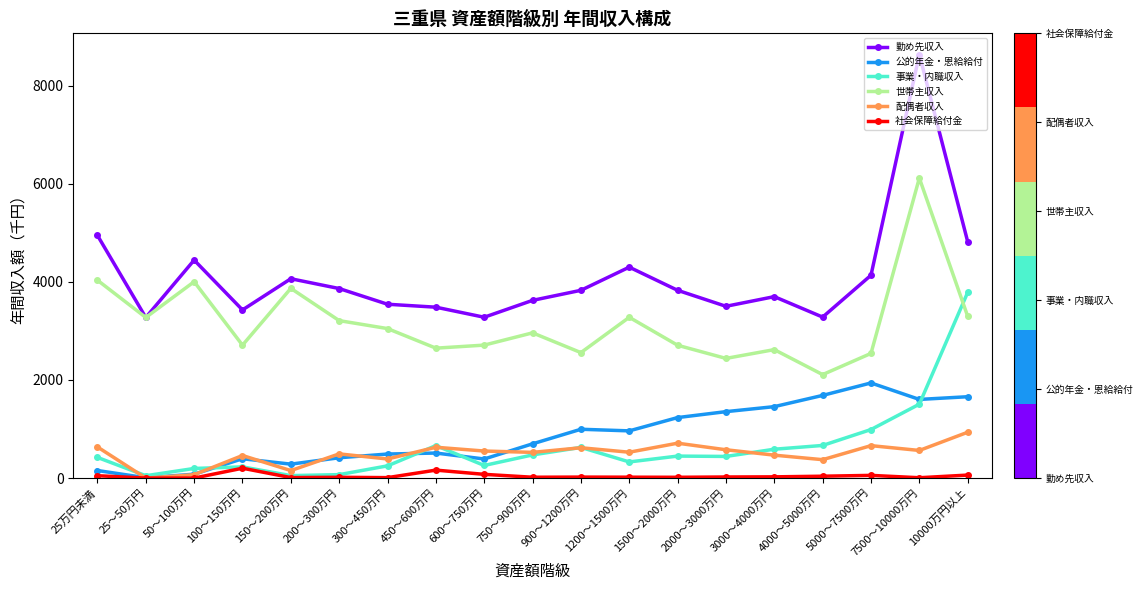

Rank the series by their maximum value, from lowest to highest.

社会保障給付金, 配偶者収入, 公的年金・恩給給付, 事業・内職収入, 世帯主収入, 勤め先収入